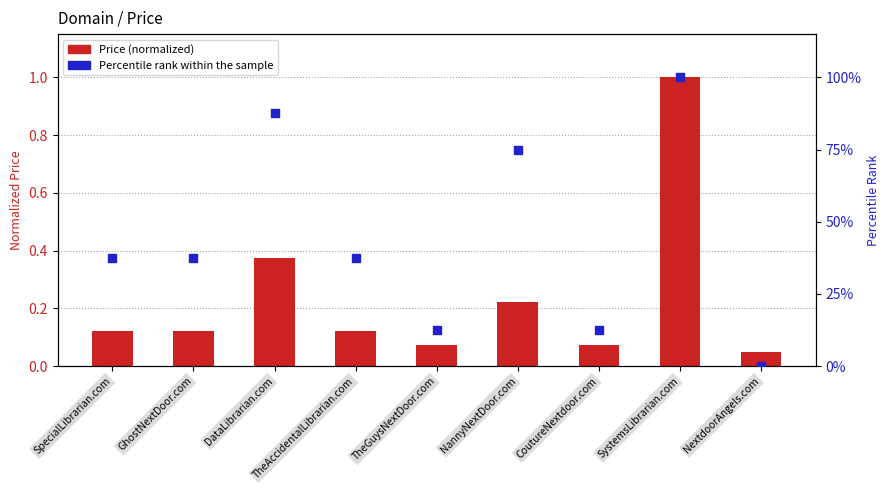

Which series reaches the minimum Y coordinate?

Percentile rank